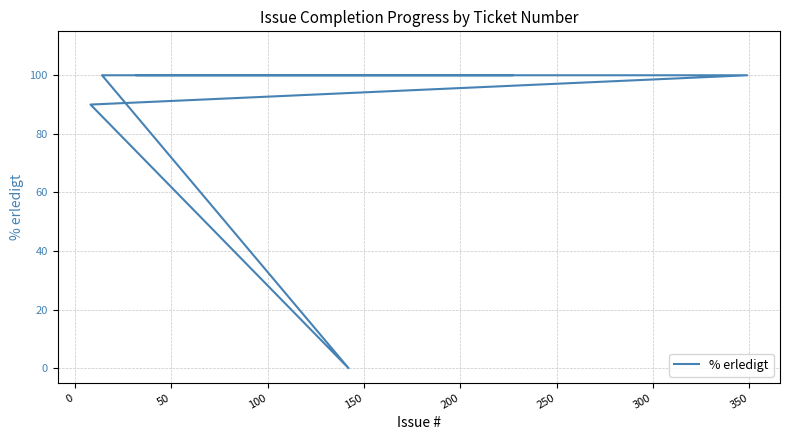

How many values are above zero?

39